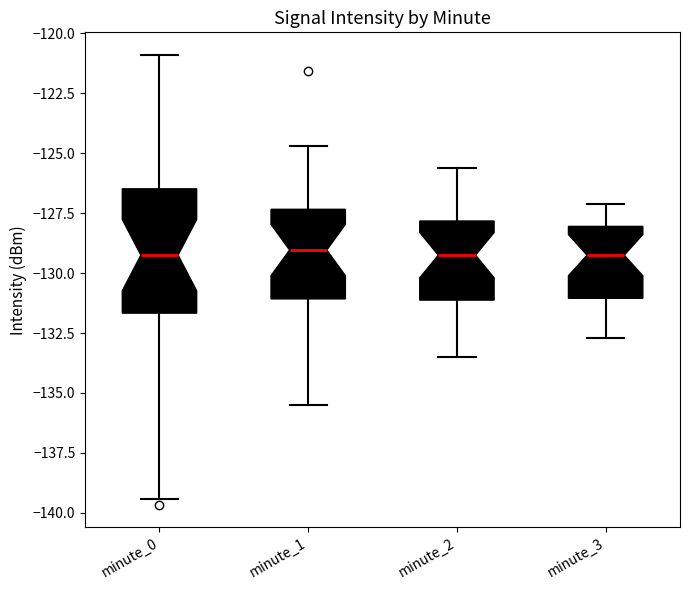

Reading left to right, transcribe this box plot: for each box, give where its median line is, the range the box spans, and where its two whiskers end, as read against the y-axis. The values are not printed on the chart, so give them approximately, as read against the axis.

minute_0: median -129.0, box -131.5 to -126.5, whiskers -139.5 to -121.0
minute_1: median -129.0, box -131.0 to -127.5, whiskers -135.5 to -124.5
minute_2: median -129.0, box -131.0 to -128.0, whiskers -133.5 to -125.5
minute_3: median -129.0, box -131.0 to -128.0, whiskers -132.5 to -127.0